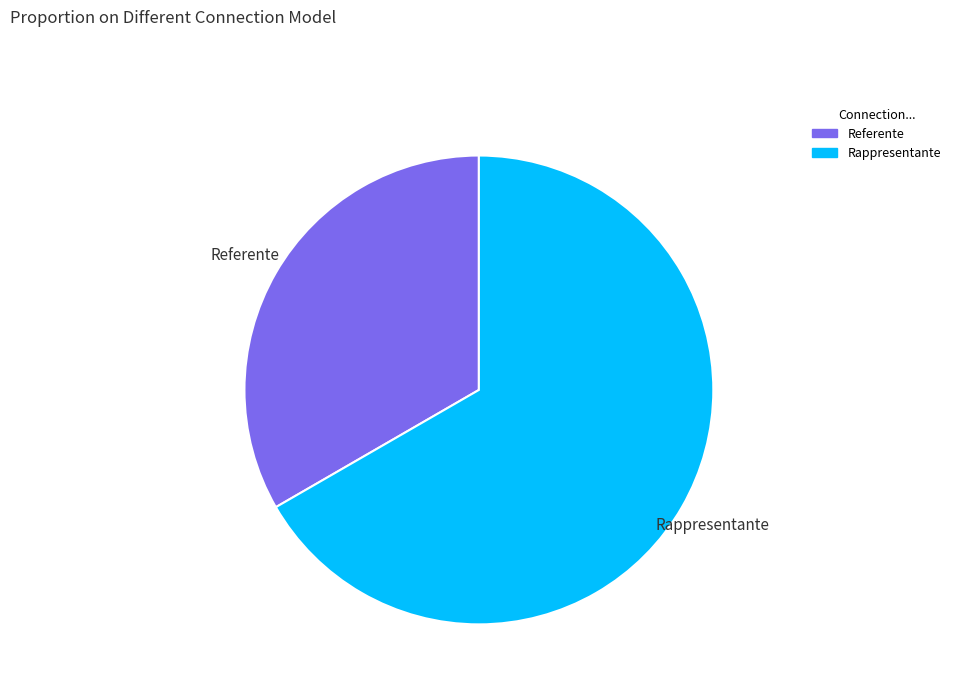

Does Rappresentante account for over 50% of the chart?

Yes